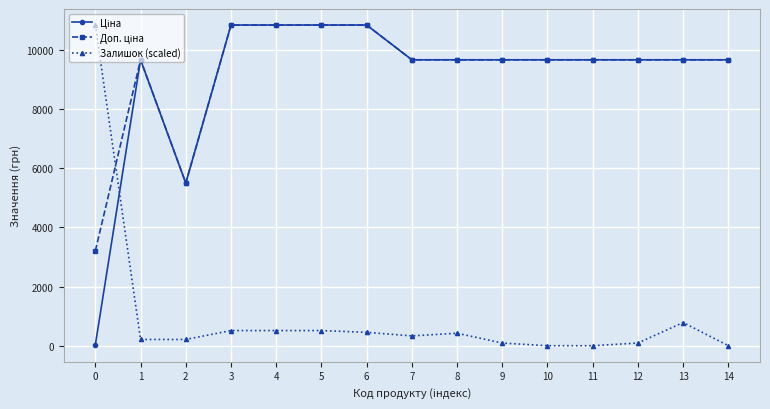

What is the sum of the Залишок (scaled) values at 1 and 4?

722.7